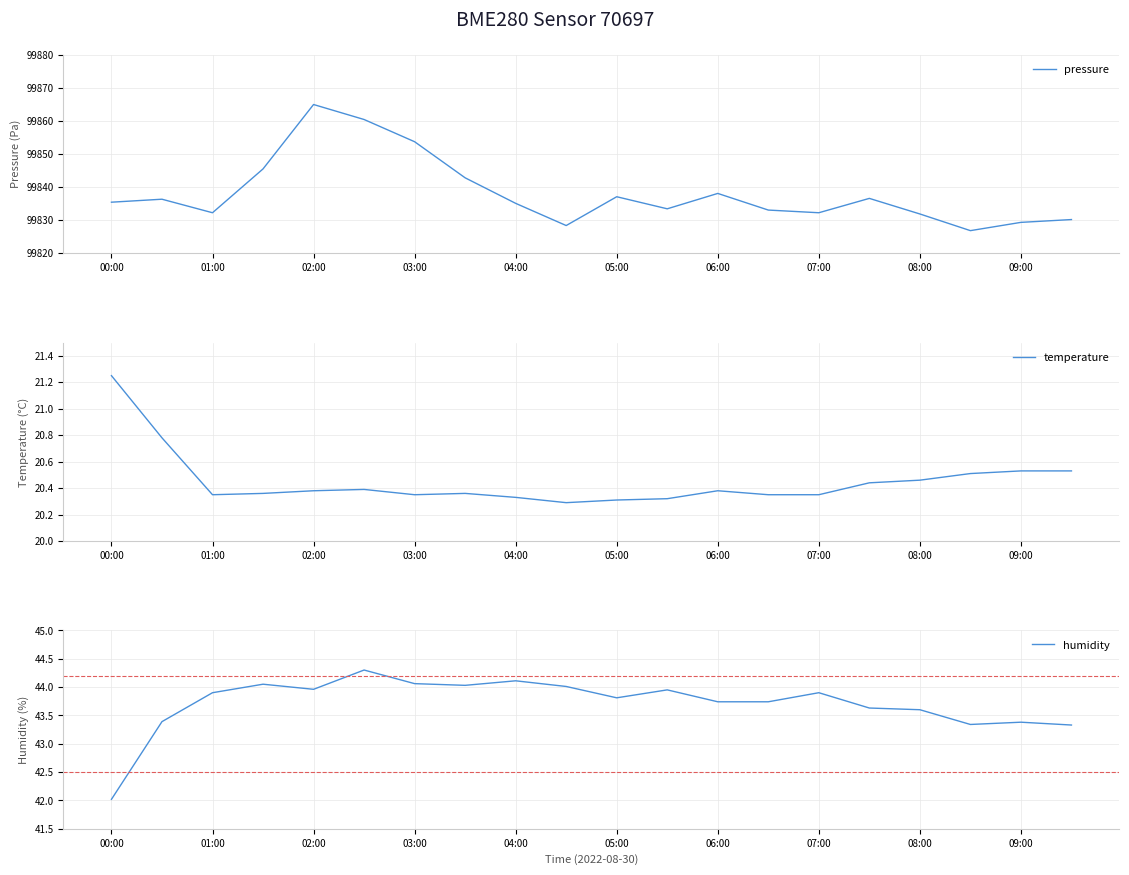

True or false: pressure has a value of 62176.6 at 09:00.

False